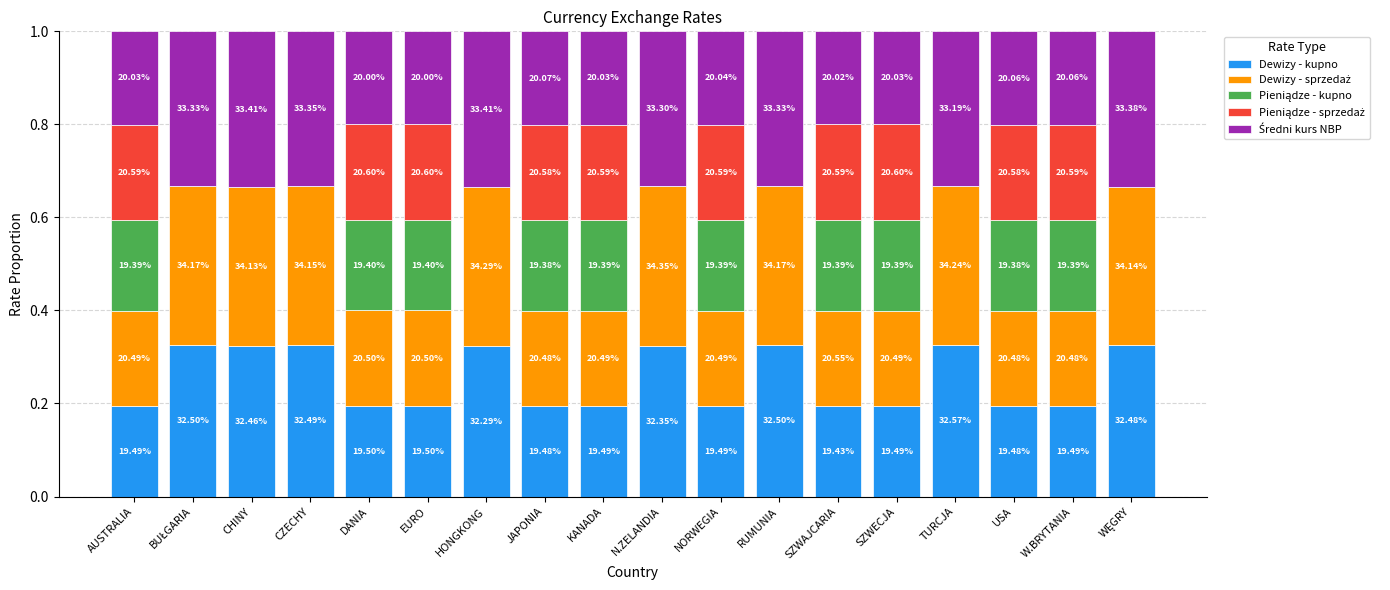

Which series changed the most between CHINY and HONGKONG?

Dewizy - kupno